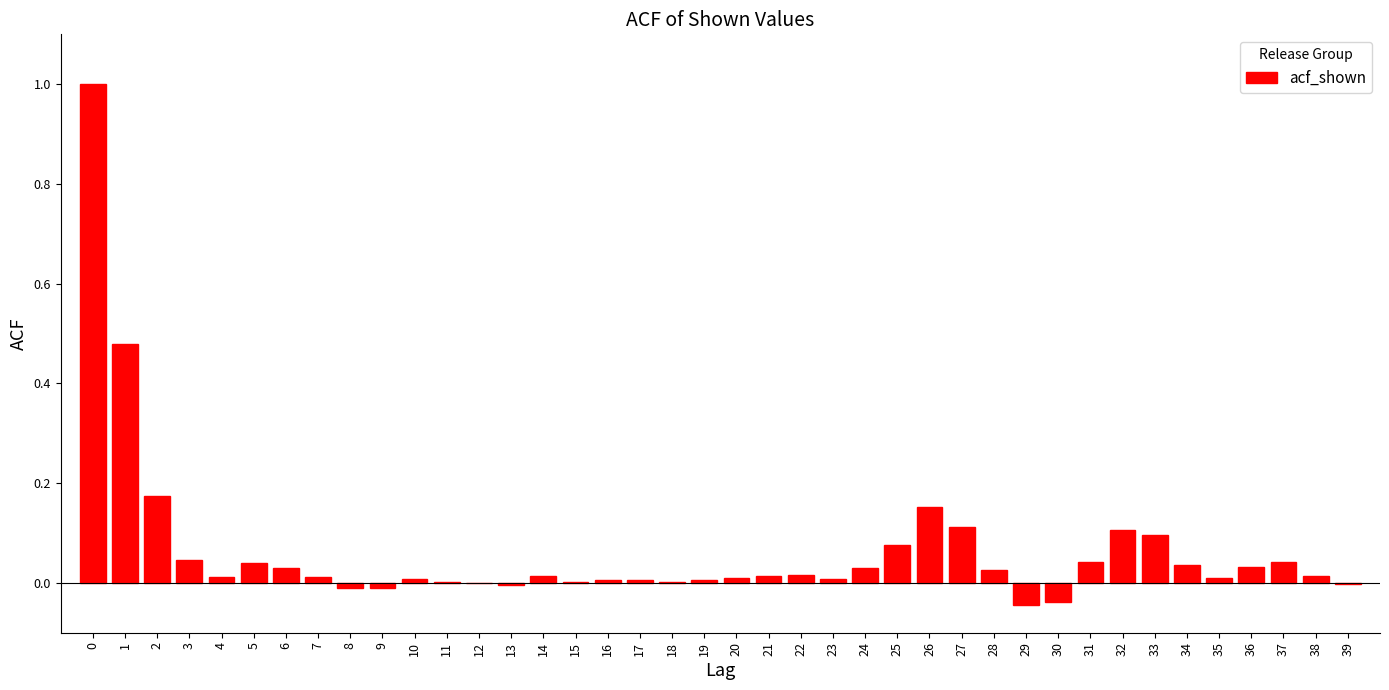

What is the greatest value displayed?

1.0